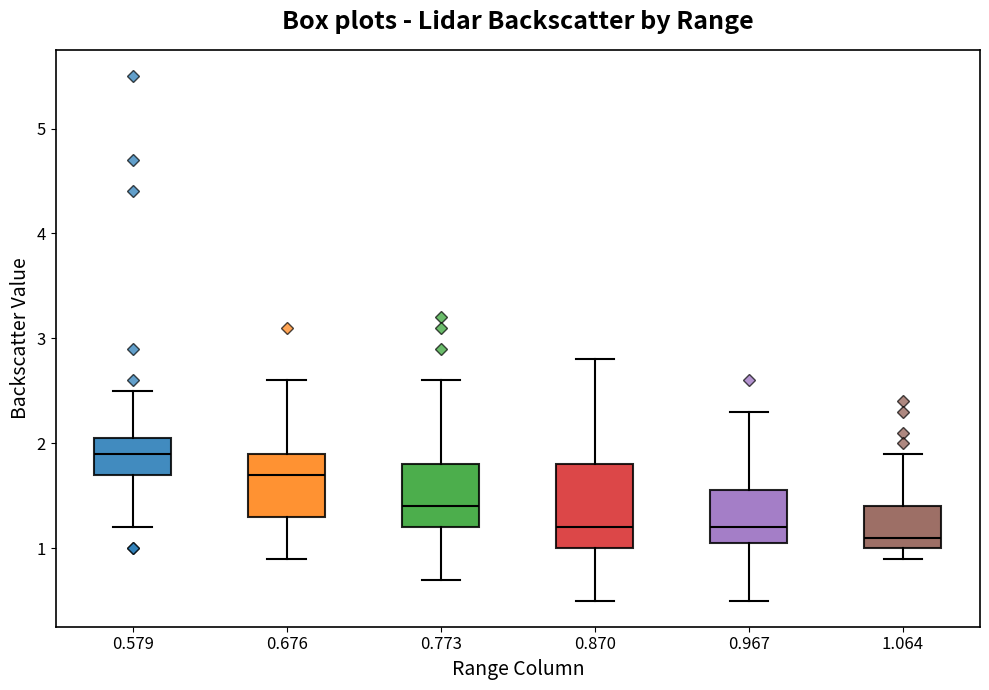

Where does the median line of the box at x = 0.773 sit on the y-axis? The values are not printed on the chart, so give them approximately, as read against the axis.

1.4